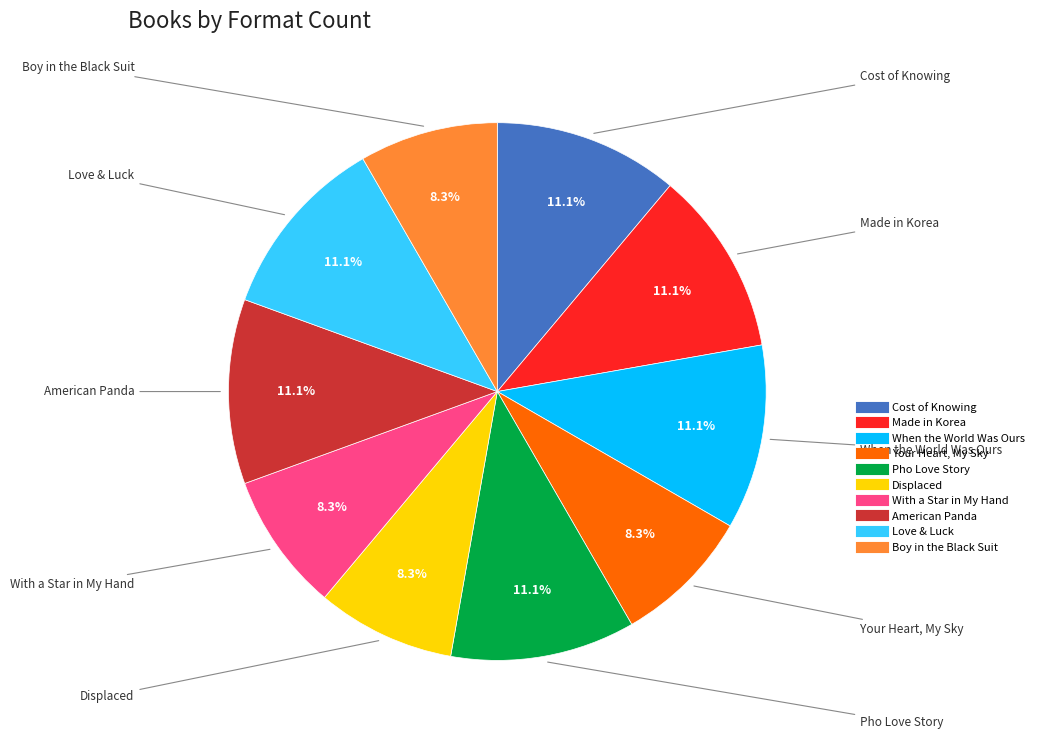

Does With a Star in My Hand represent more than half of the total?

No